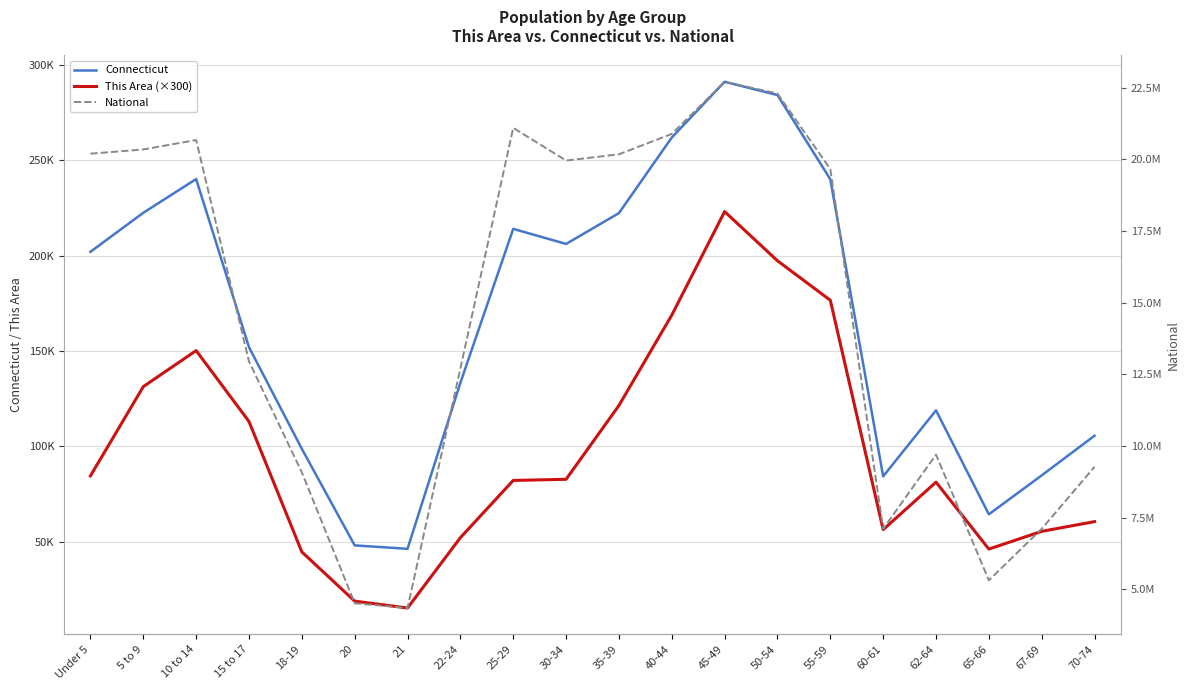

Which series changed the most between Under 5 and 15 to 17?

National